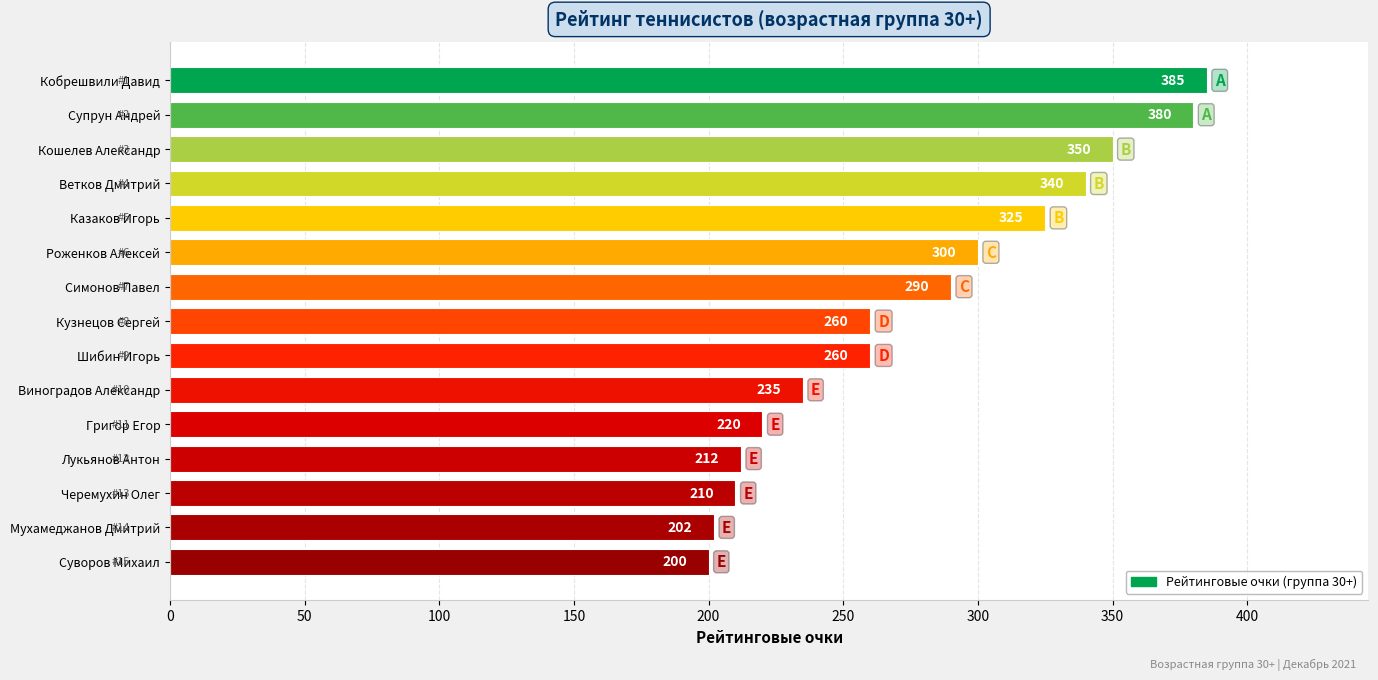

What is the difference between the second highest and minimum values?

180